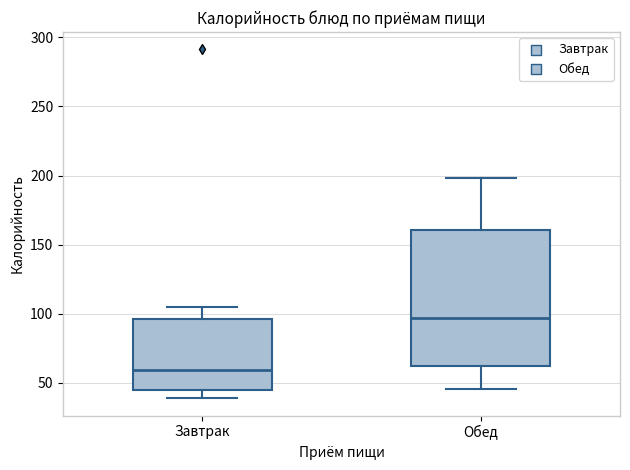

Which box's median line is the lowest?

Завтрак